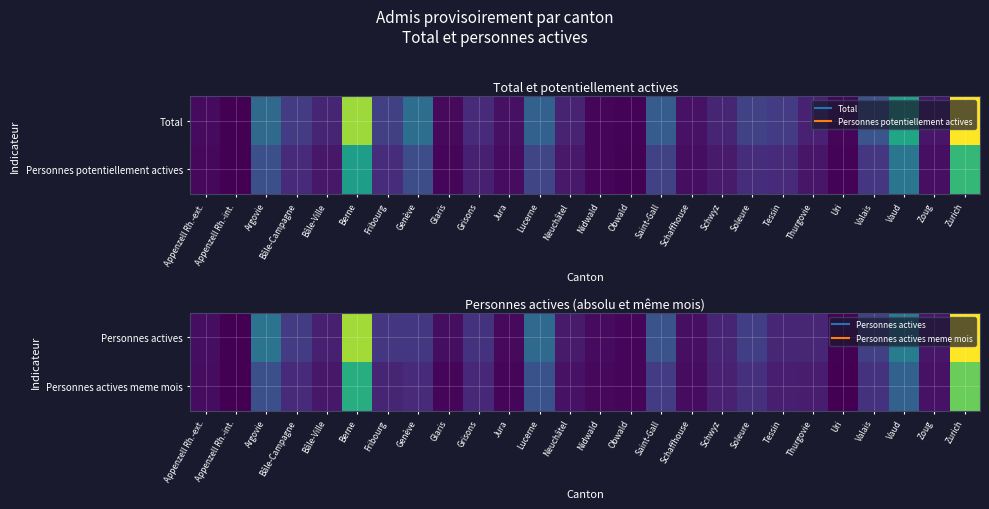

At which label is Personnes actives closest to 1204?

Vaud